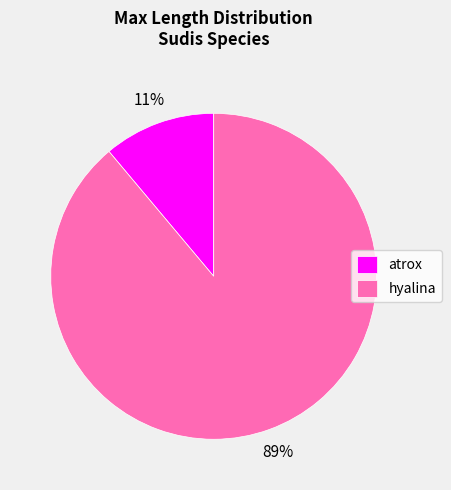

Which category has the biggest portion of the pie?

hyalina